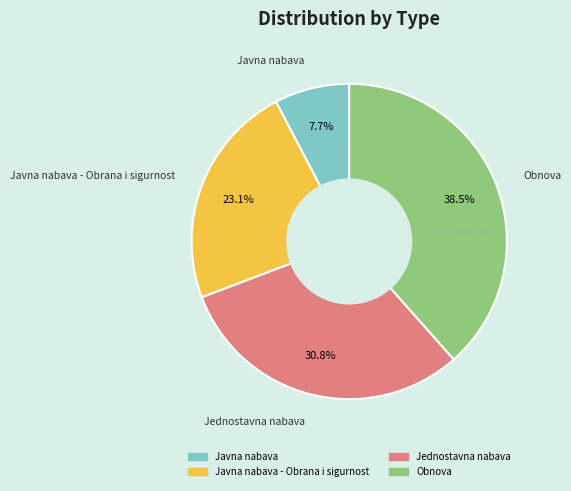

Does any single category account for the majority?

No